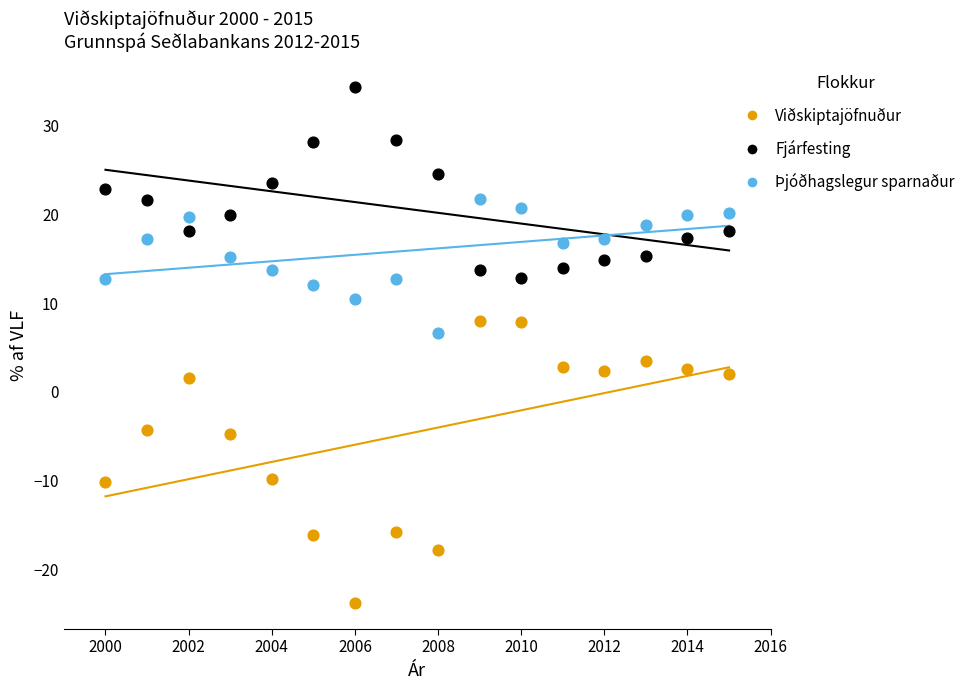

Across all data points, what is the range of Y values (max minus min)?

58.2